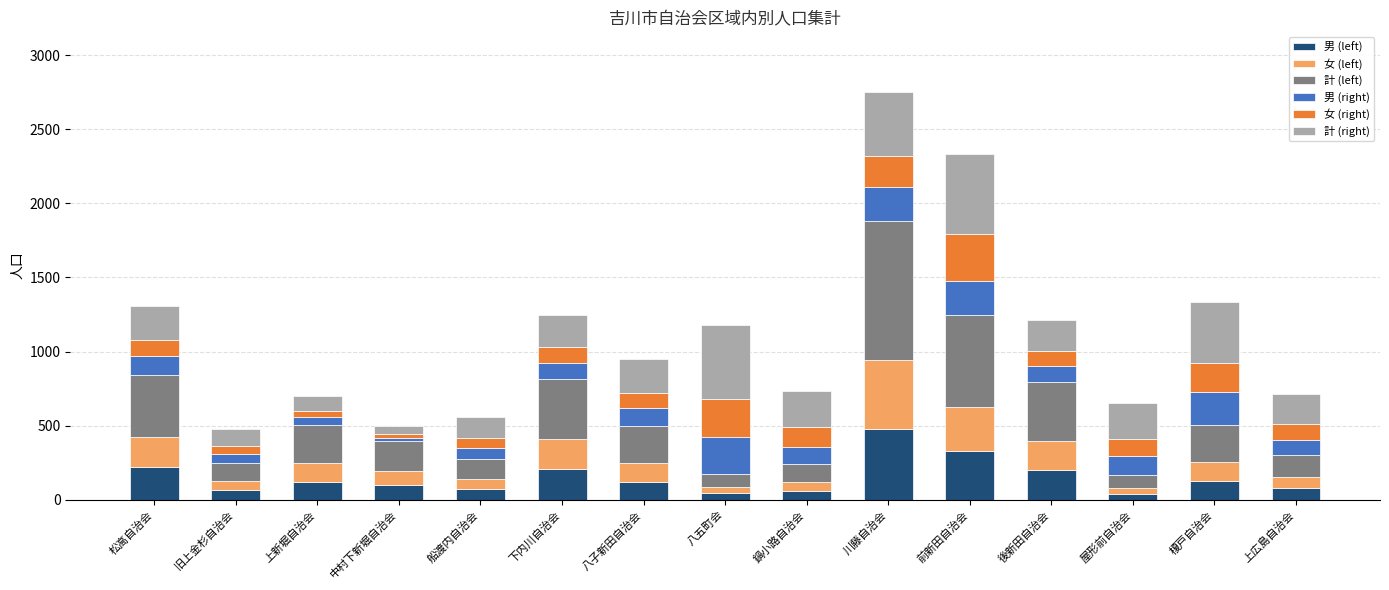

What is the highest value of the 男 (left) series?

475